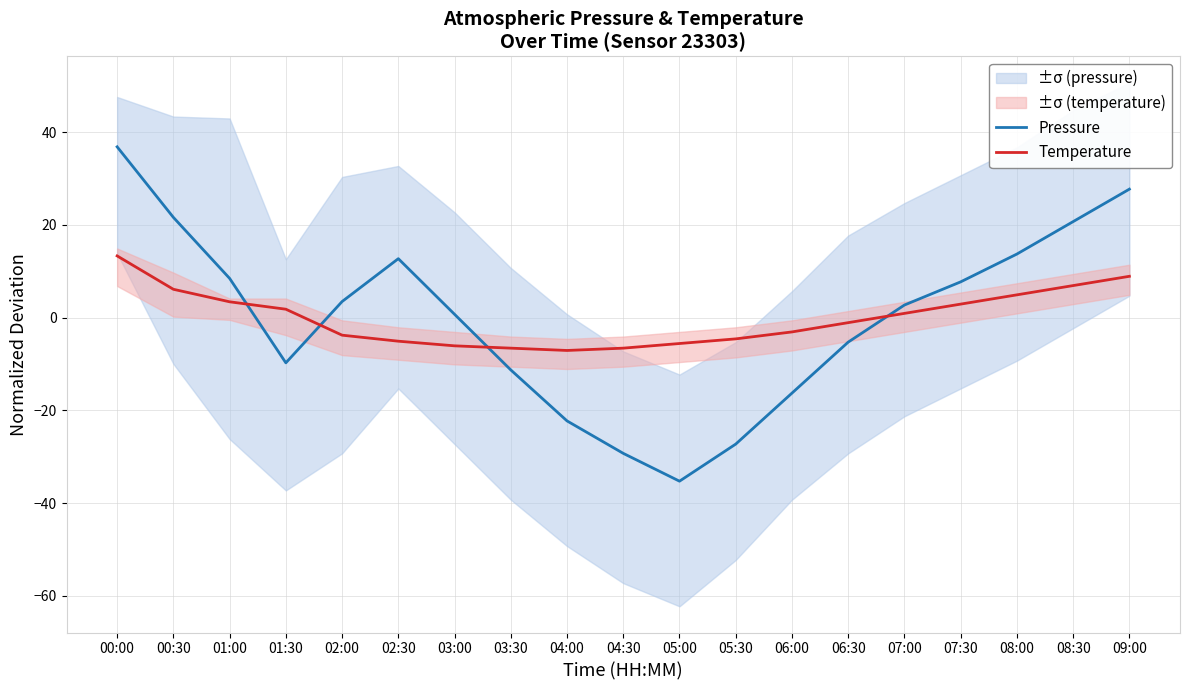

What are all the series names shown in the legend?

Pressure, Temperature